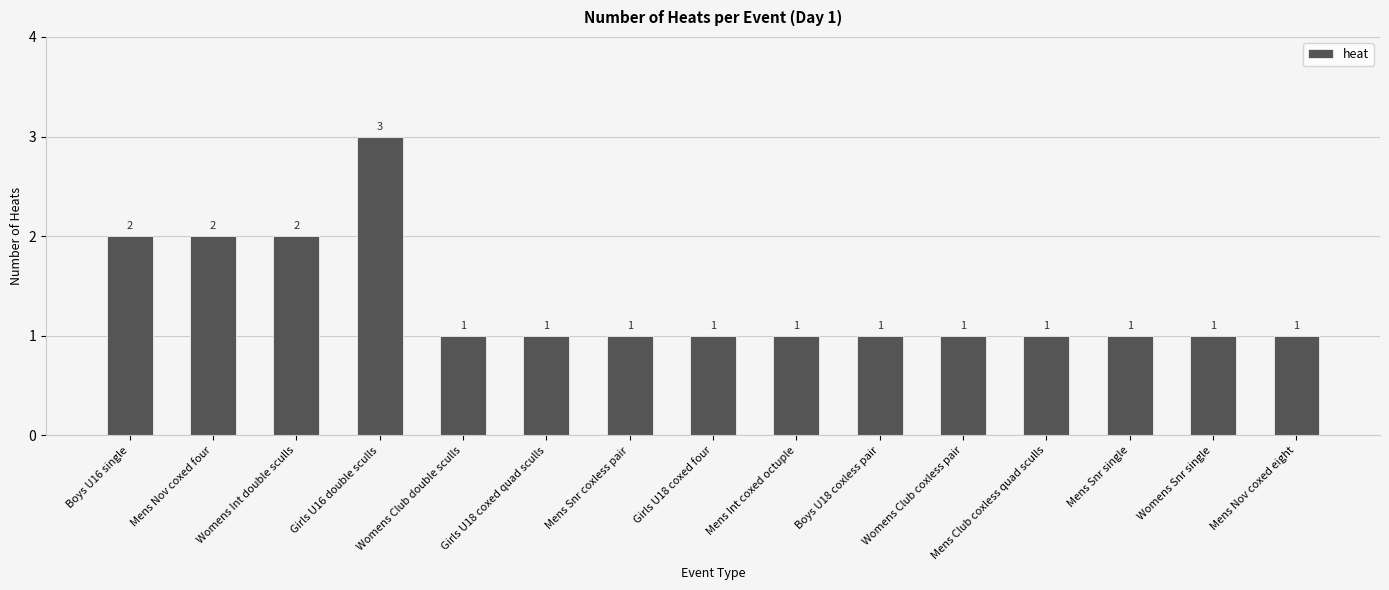

What is the value of the 7th bar from the left?

1